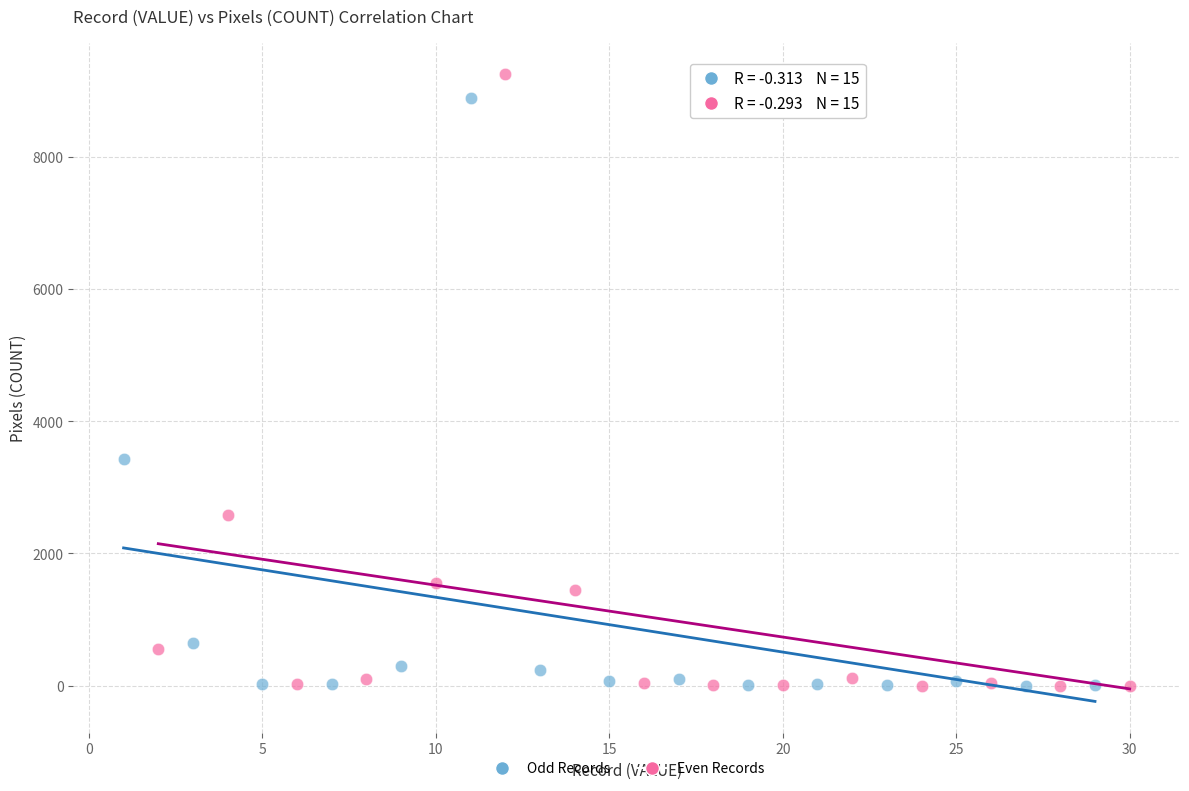

Which series has the widest spread of Y values?

Even Records